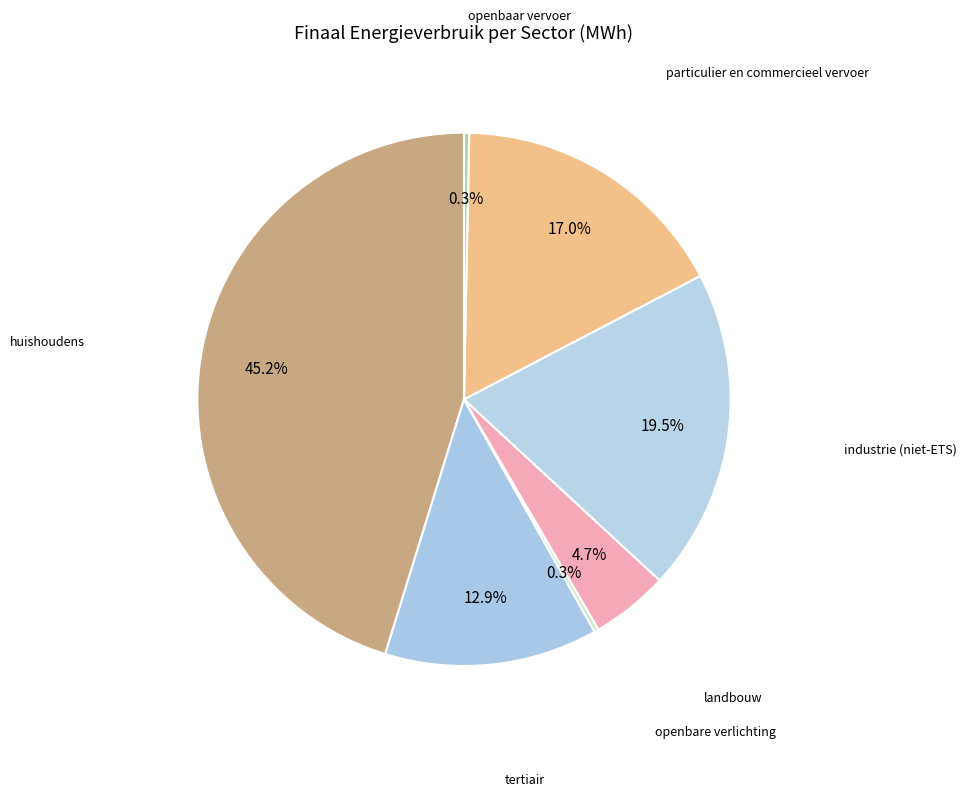

How many segments does this pie chart have?

7